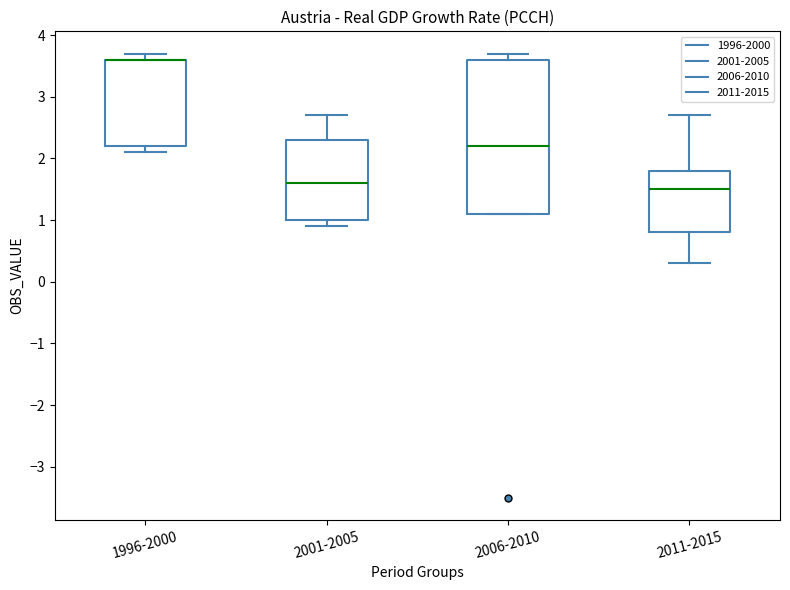

Reading left to right, transcribe this box plot: for each box, give where its median line is, the range the box spans, and where its two whiskers end, as read against the y-axis. The values are not printed on the chart, so give them approximately, as read against the axis.

1996-2000: median 3.6 (drawn on the box's upper edge), box 2.2 to 3.6, whiskers 2.1 to 3.7
2001-2005: median 1.6, box 1.0 to 2.3, whiskers 0.9 to 2.7
2006-2010: median 2.2, box 1.1 to 3.6, whiskers 1.1 to 3.7
2011-2015: median 1.5, box 0.8 to 1.8, whiskers 0.3 to 2.7